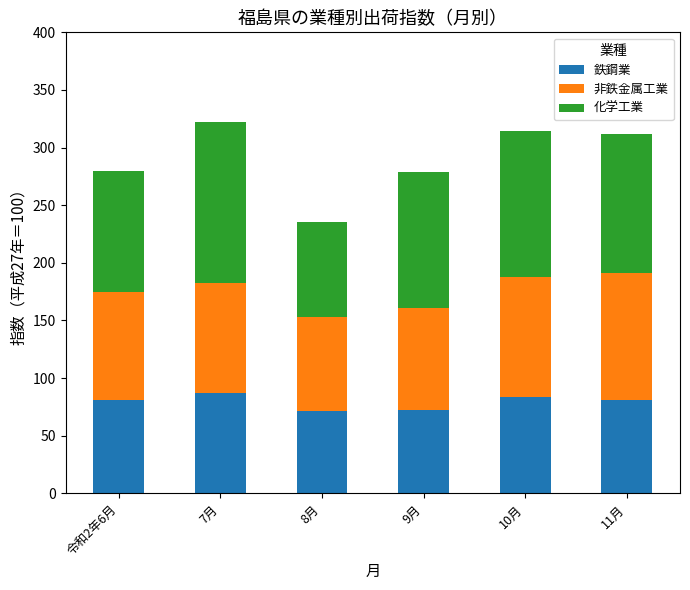

Are the bars horizontal?

No